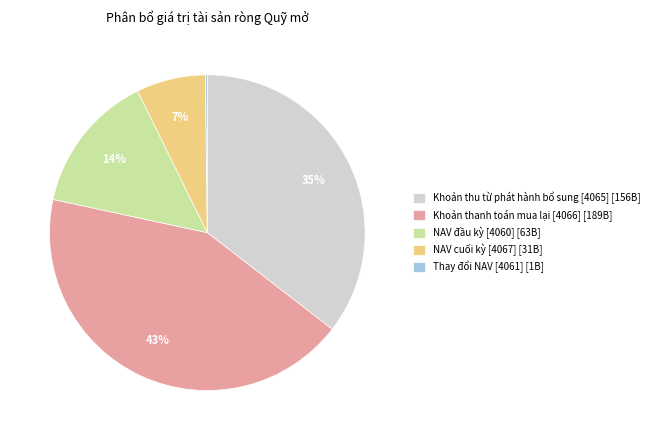

Is there a majority slice in this chart?

No